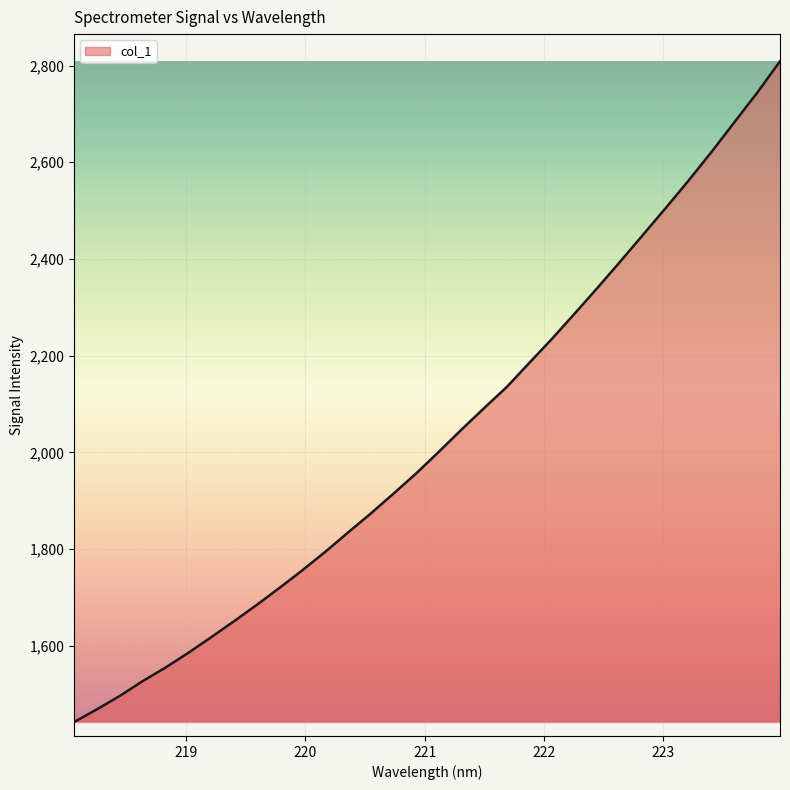

What is the greatest value displayed?

2808.8